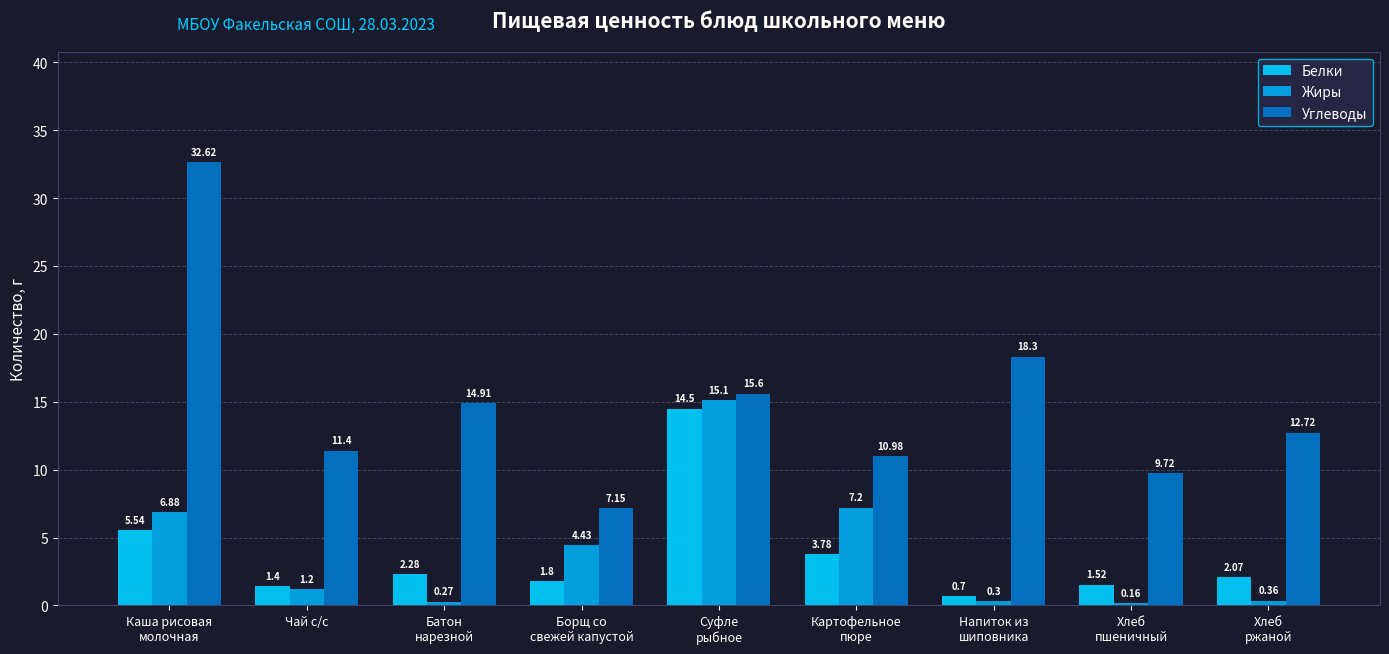

Which category has the lowest value across all series?

Хлеб
пшеничный